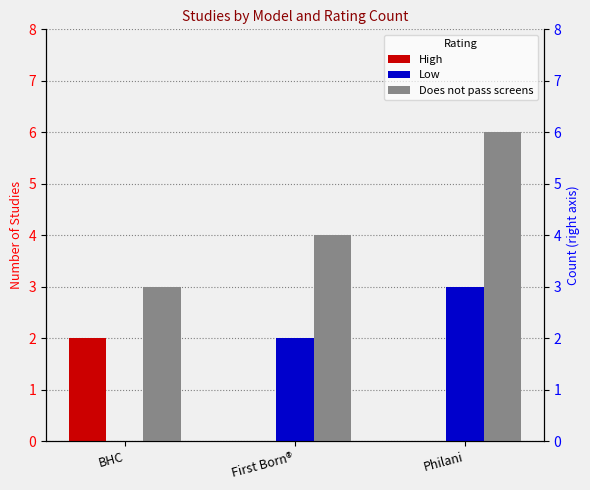

What is the average value of the Low series?

2